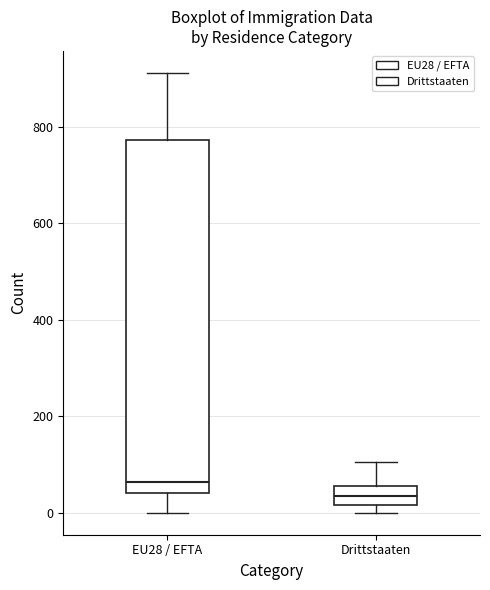

Reading left to right, read every box against the y-axis: the position of its median line, the range the box covers, and the ends of its whiskers. The values are not printed on the chart, so give them approximately, as read against the axis.

EU28 / EFTA: median 60, box 40 to 780, whiskers 0 to 920
Drittstaaten: median 40, box 20 to 60, whiskers 0 to 100